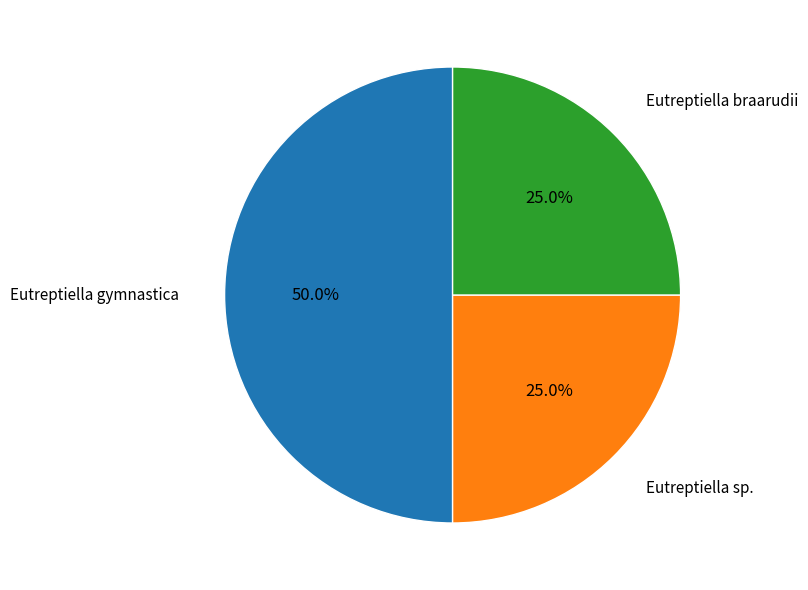

To the nearest percent, what is the average slice percentage?

33%